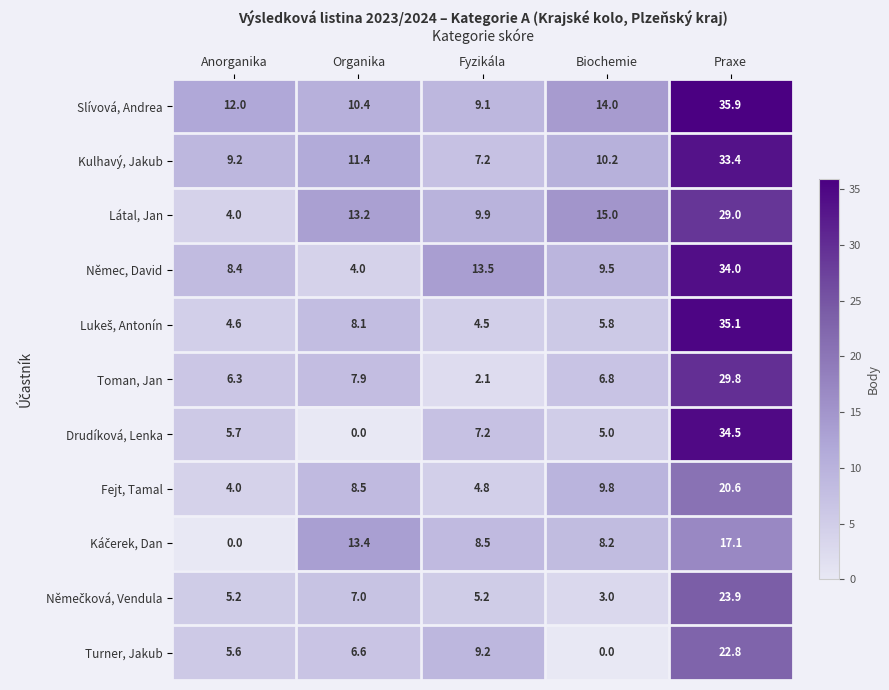

List the labels in order of Toman, Jan value, smallest first.

Fyzikála, Anorganika, Biochemie, Organika, Praxe